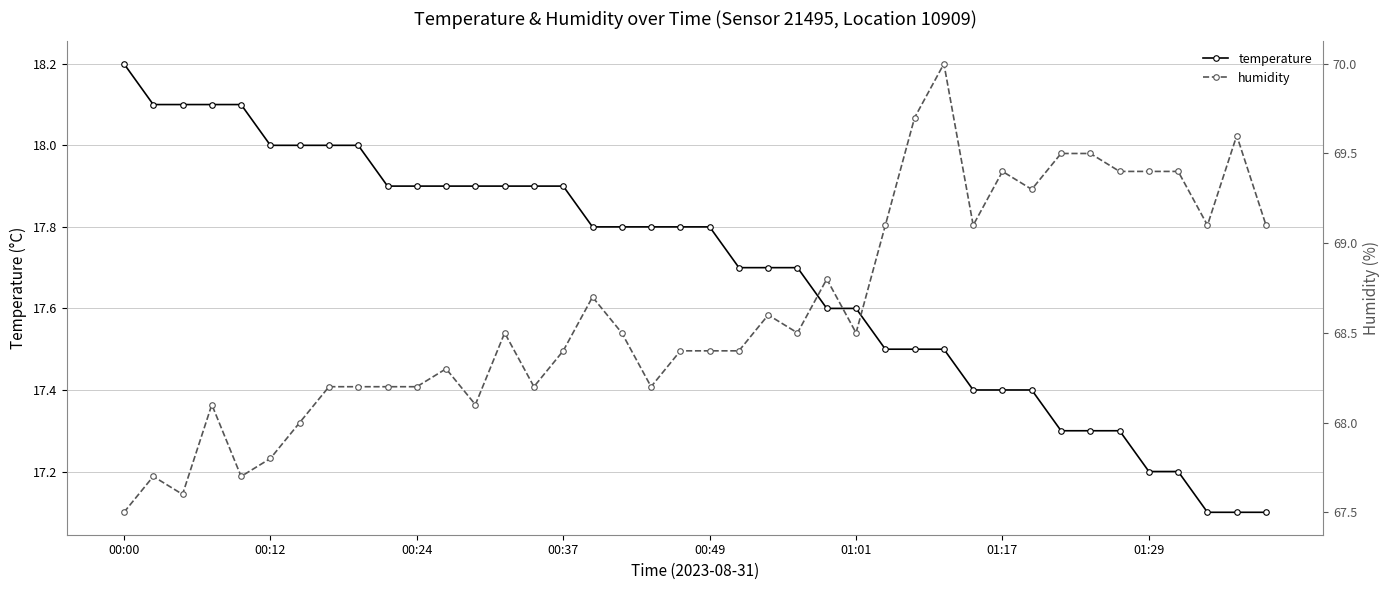

True or false: humidity and temperature cross at least once.

False